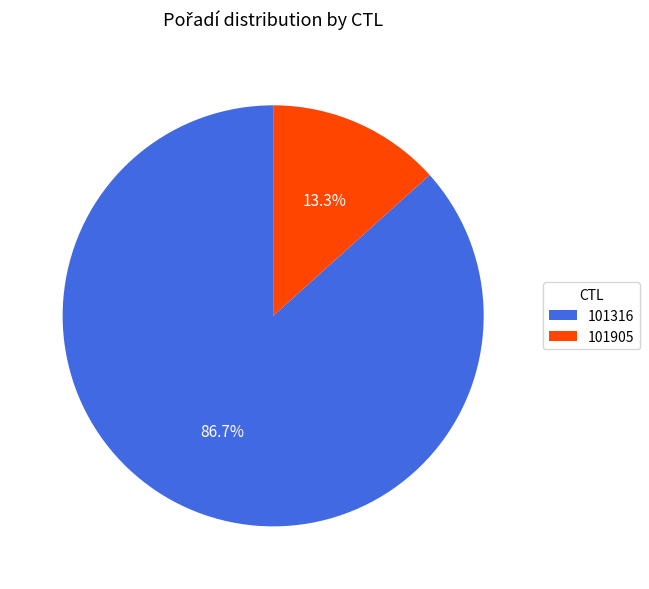

Approximately how many times larger is the value at 101316 compared to 101905?

6.5